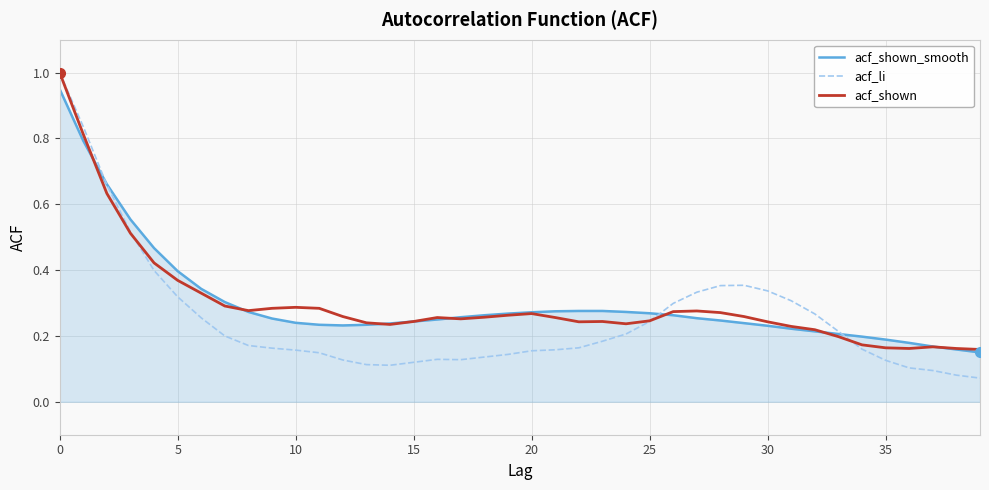

Which series has the widest spread of values?

acf_li